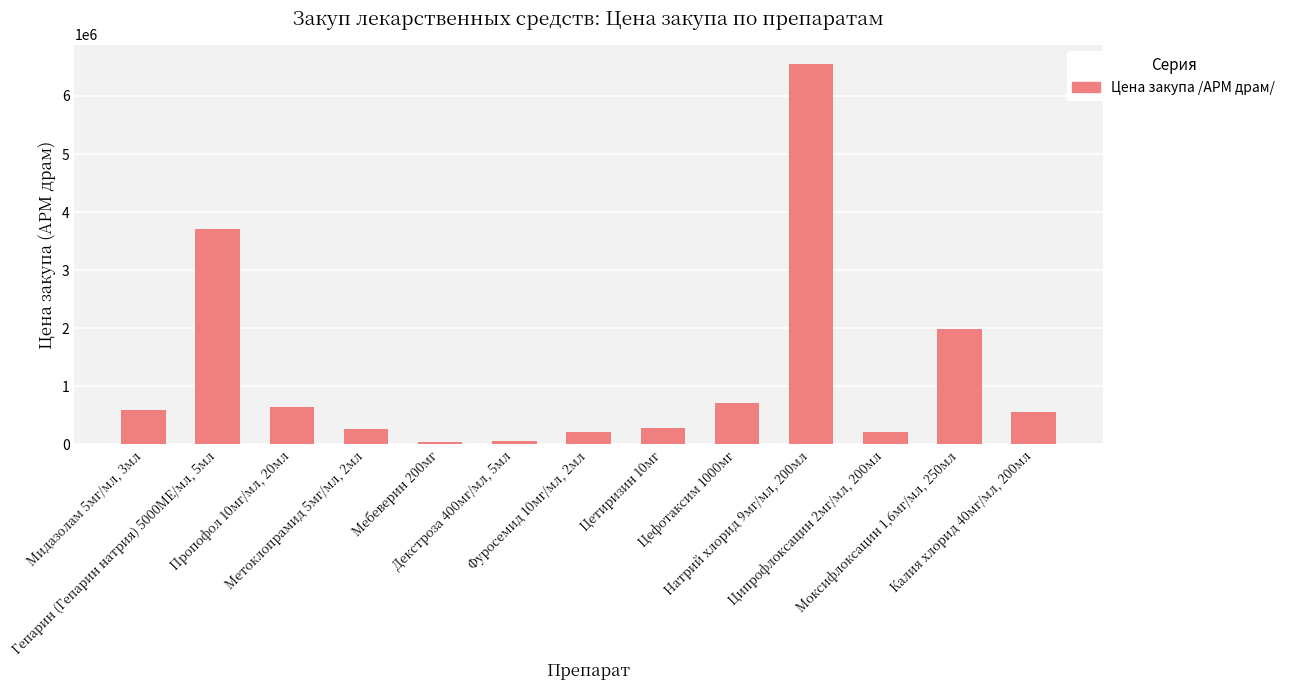

At which category does the chart reach its peak across all series?

Натрий хлорид 9мг/мл, 200мл